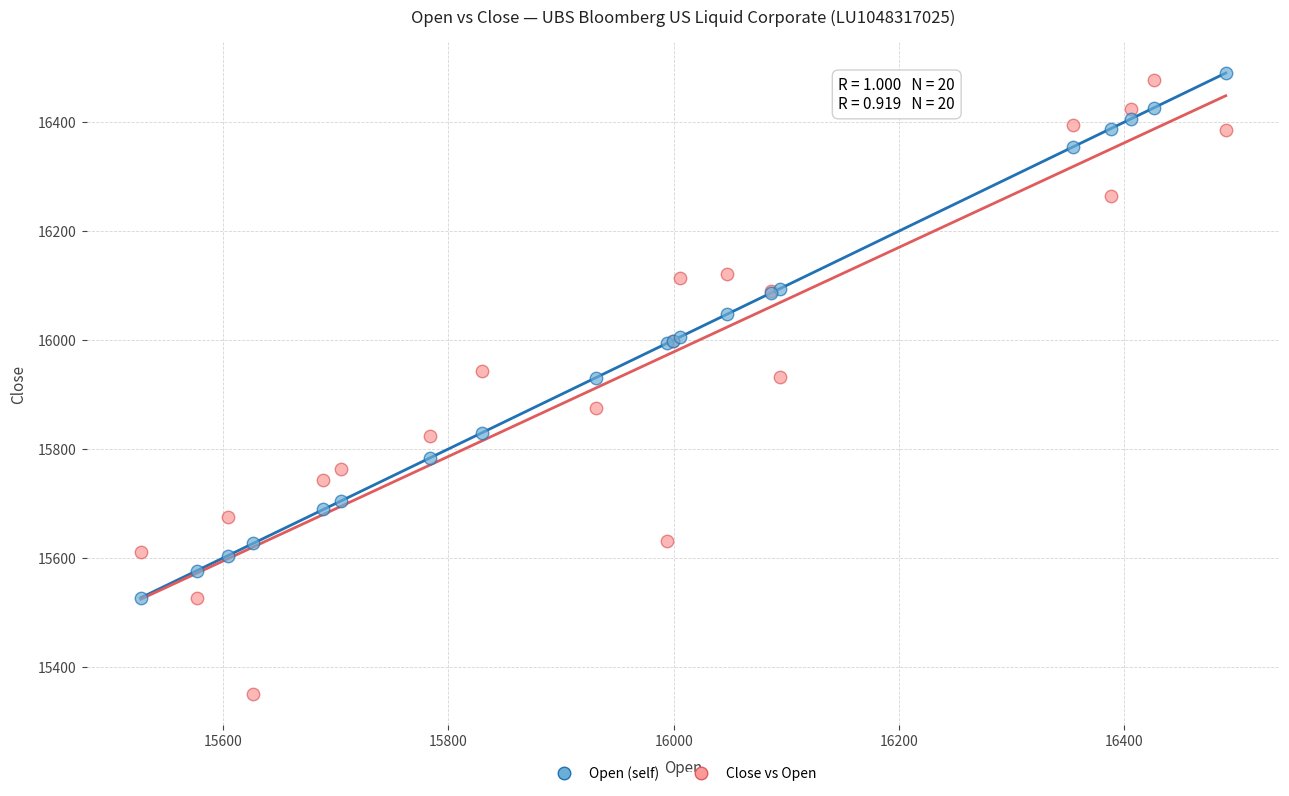

Which series has the widest spread of Y values?

Close vs Open